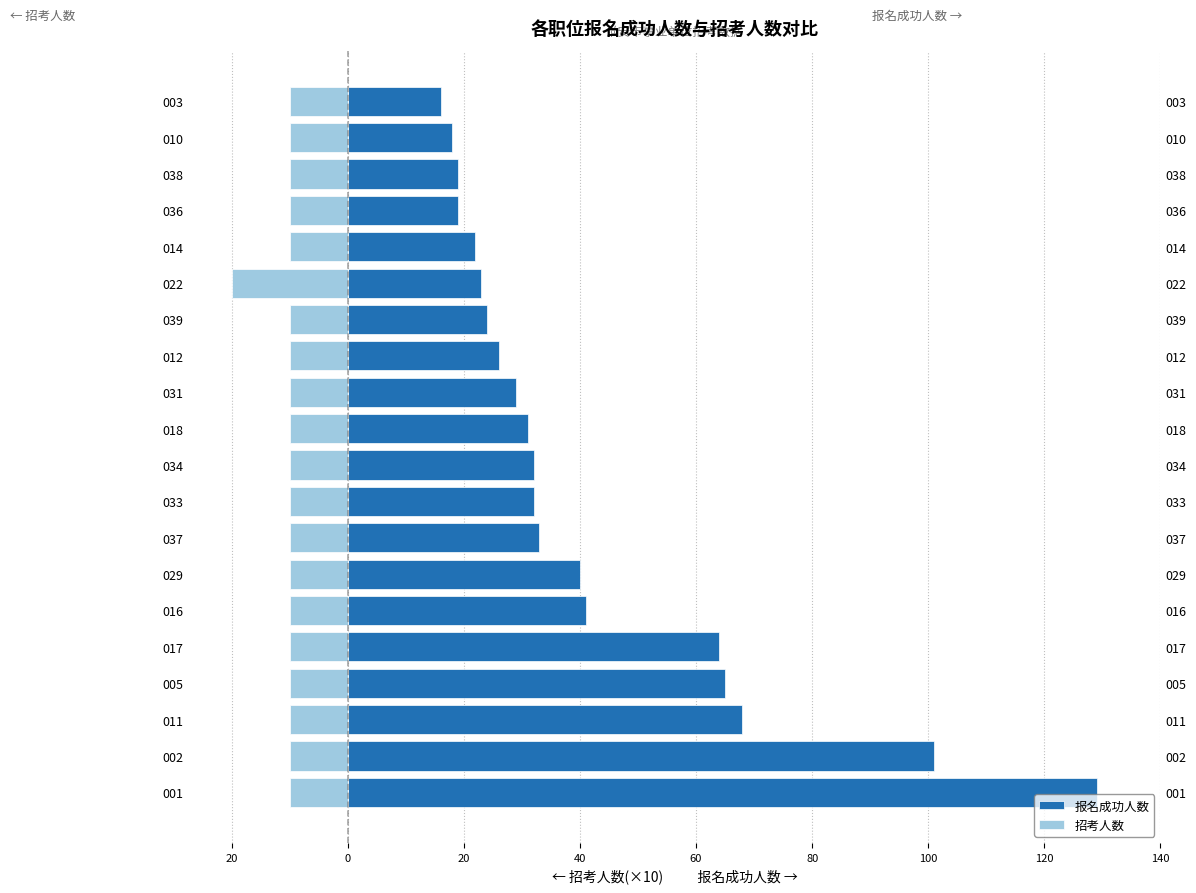

How many bars are there in total?

40